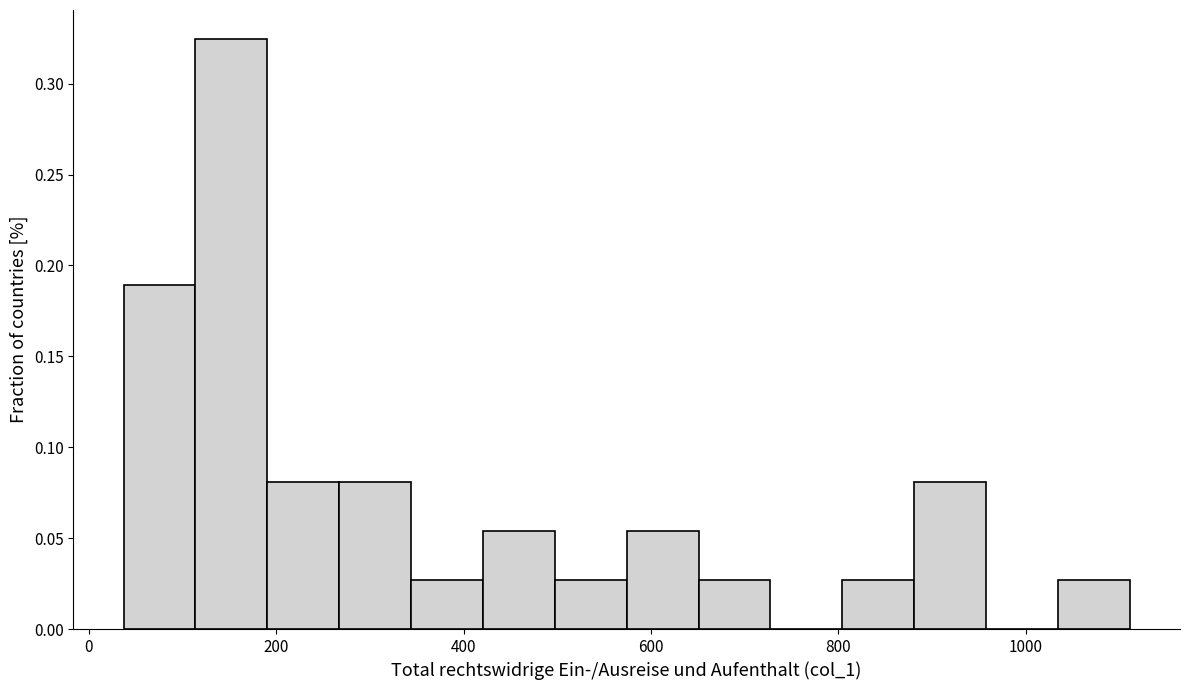

Around what value on the x-axis is the tallest bar? Give the approximate position of its centre, as read against the axis.

160